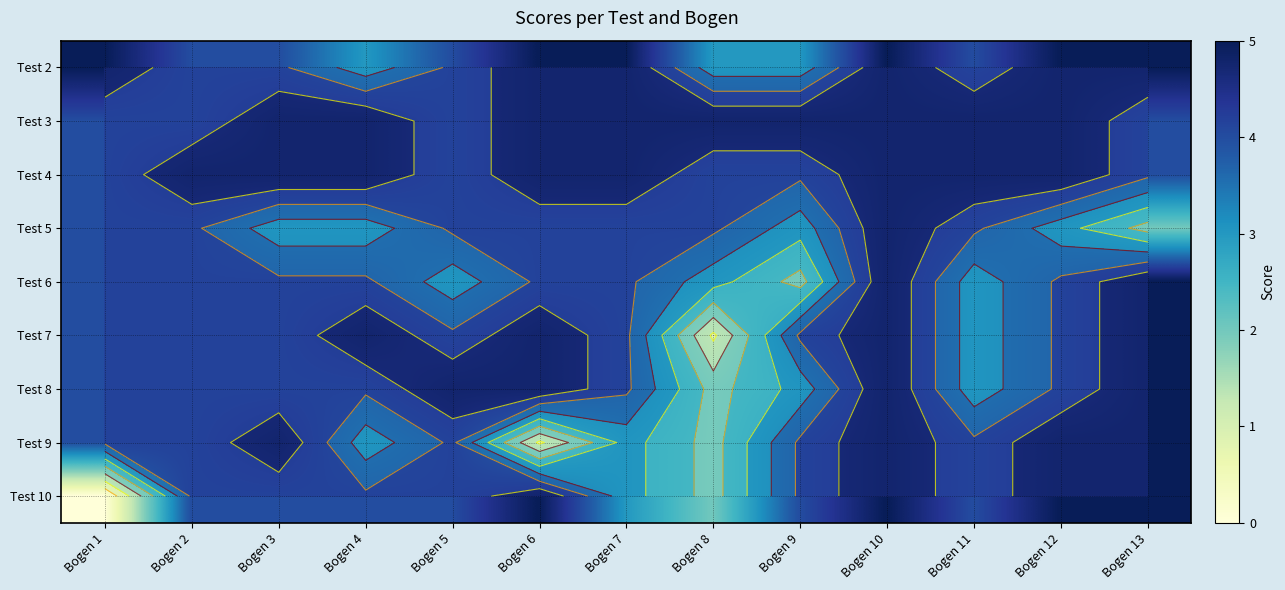

True or false: Test 8 has a value of 2 at Bogen 7.

False